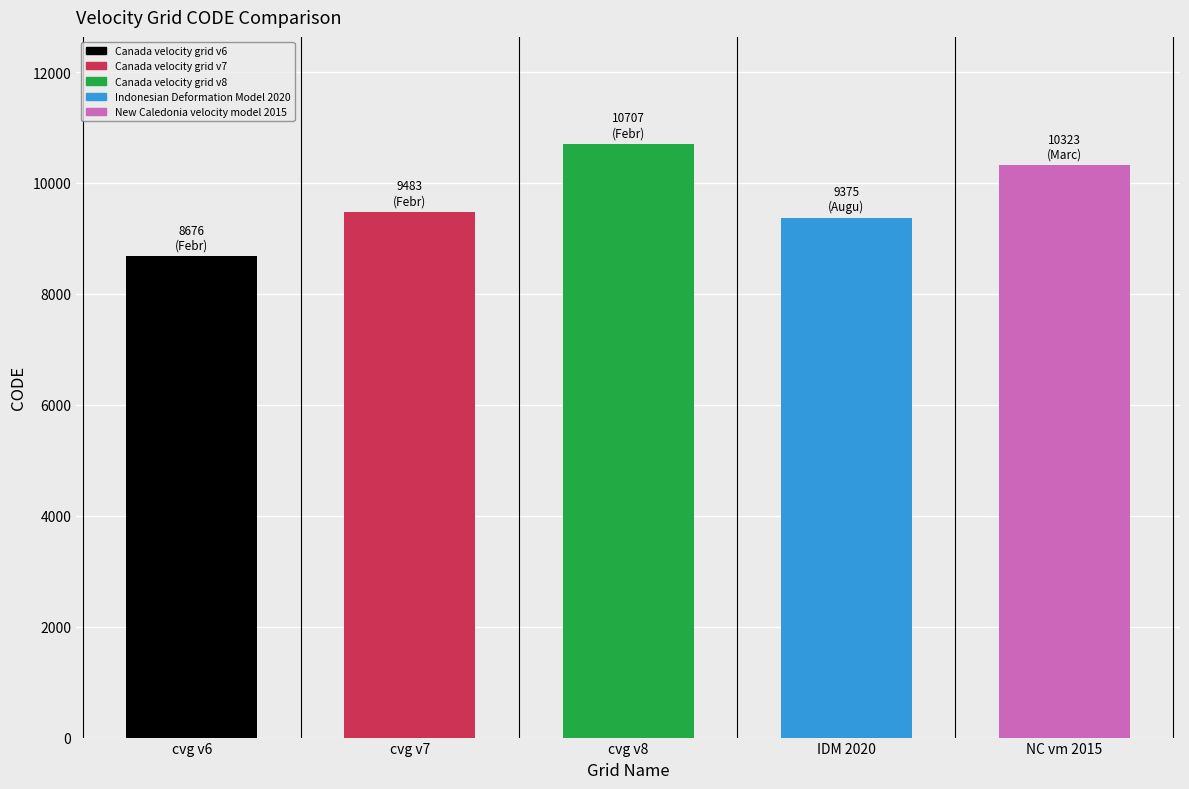

At which category does the chart reach its minimum across all series?

cvg v6